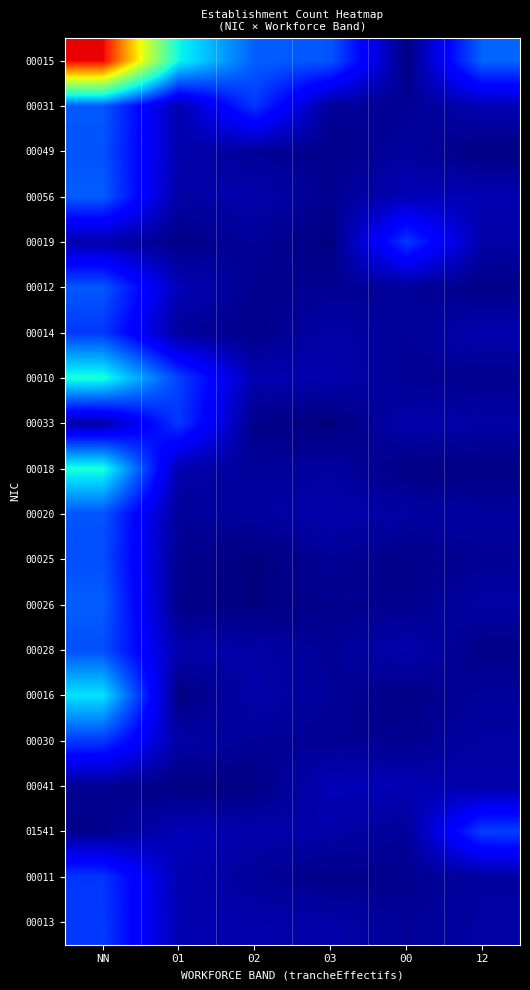

What is the maximum value shown in the chart?

5.2